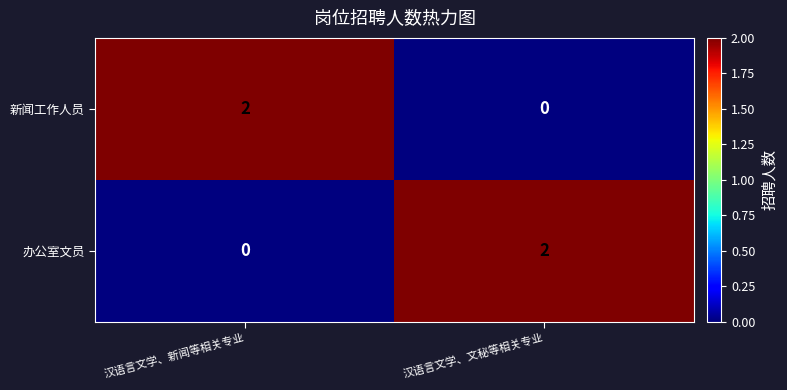

Reading left to right, list all the values displayed in this chart.

新闻工作人员: 2	0
办公室文员: 0	2